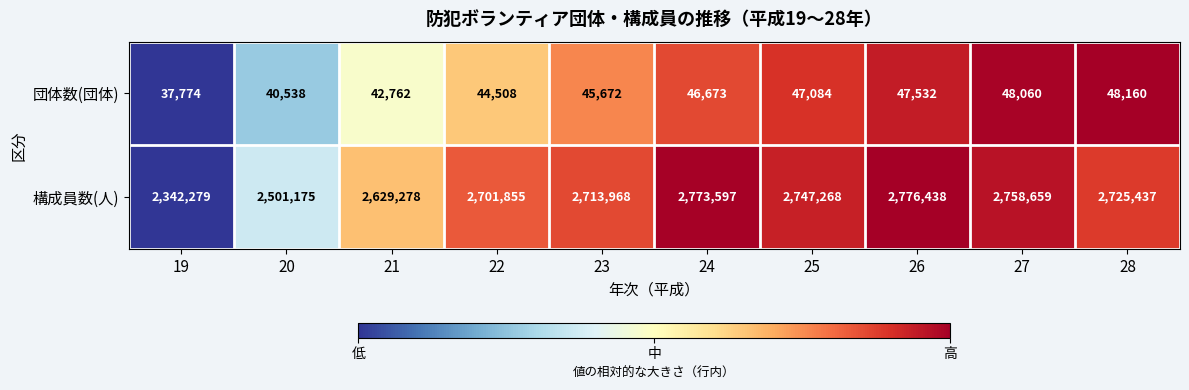

Reading left to right, transcribe all the data shown in this chart.

団体数(団体): 37774	40538	42762	44508	45672	46673	47084	47532	48060	48160
構成員数(人): 2342279	2501175	2629278	2701855	2713968	2773597	2747268	2776438	2758659	2725437